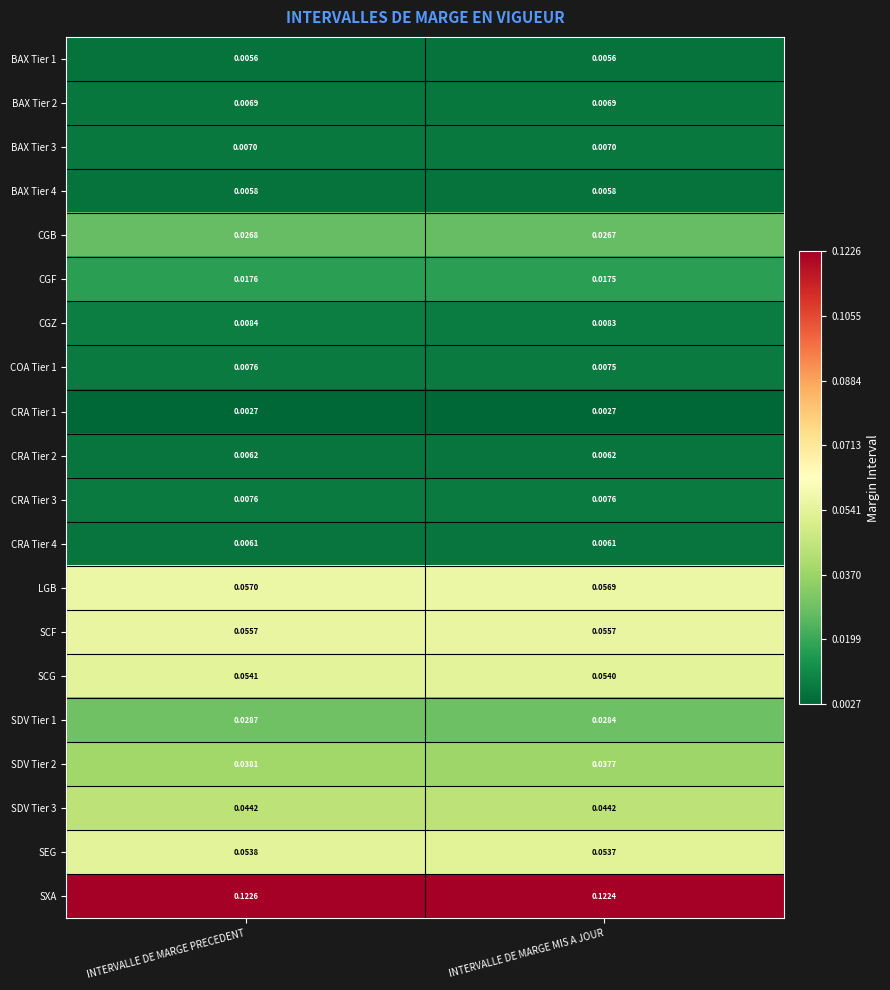

At which category is the sum across all series the highest?

INTERVALLE DE MARGE PRECEDENT